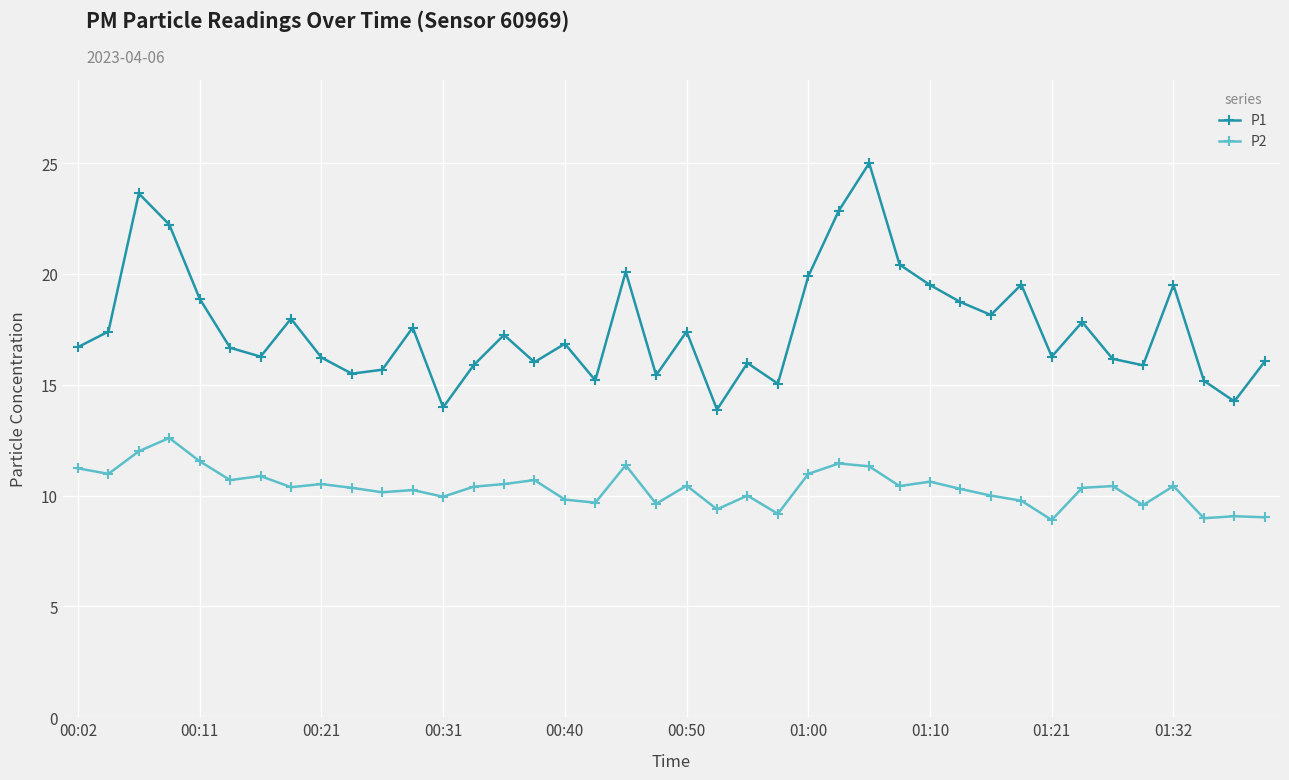

What is the value of the P2 point at the 32nd from the left?

9.8